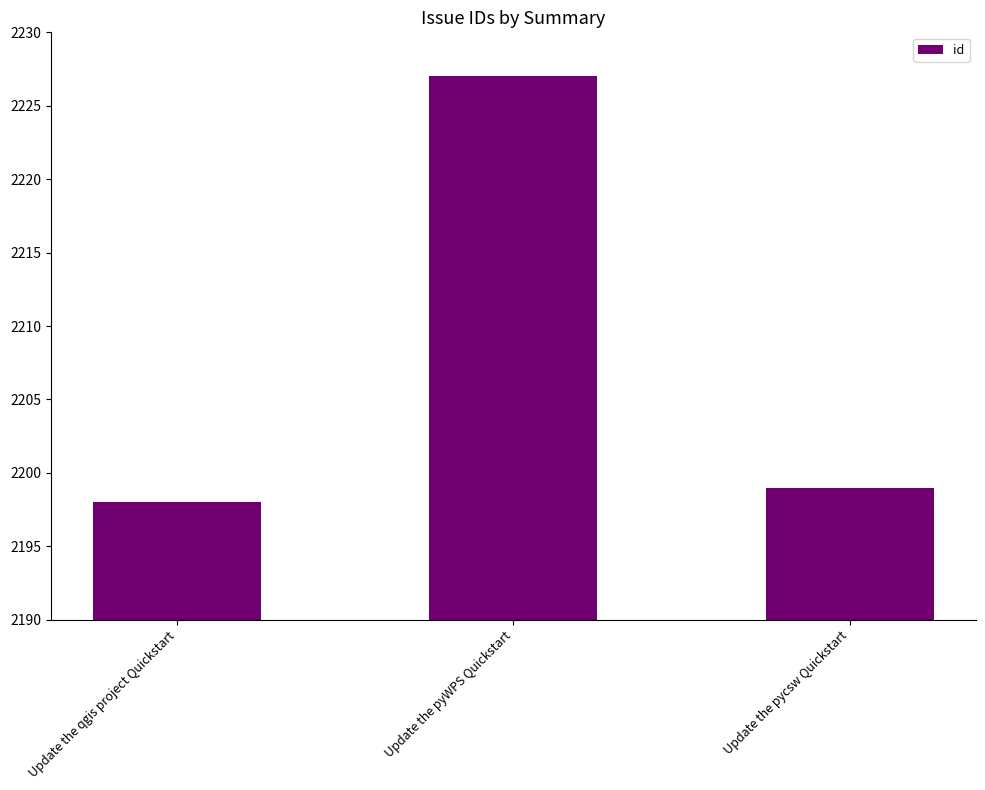

What position from the right is Update the pycsw Quickstart?

1